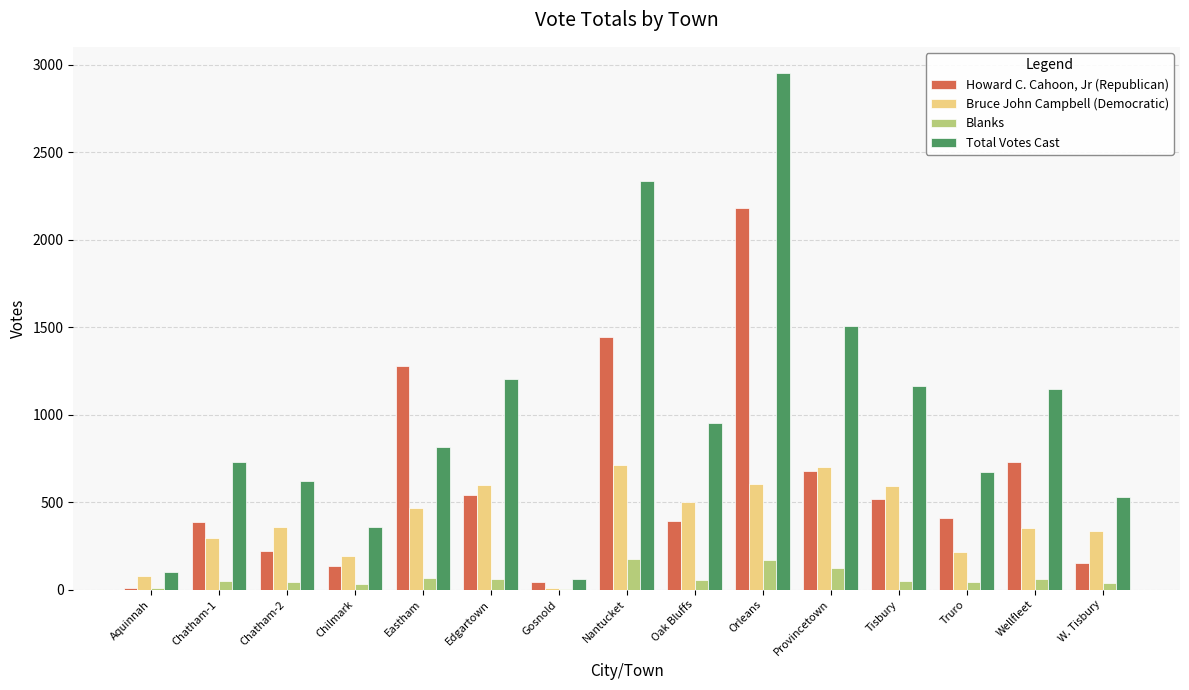

At which label is Total Votes Cast closest to 1508?

Provincetown